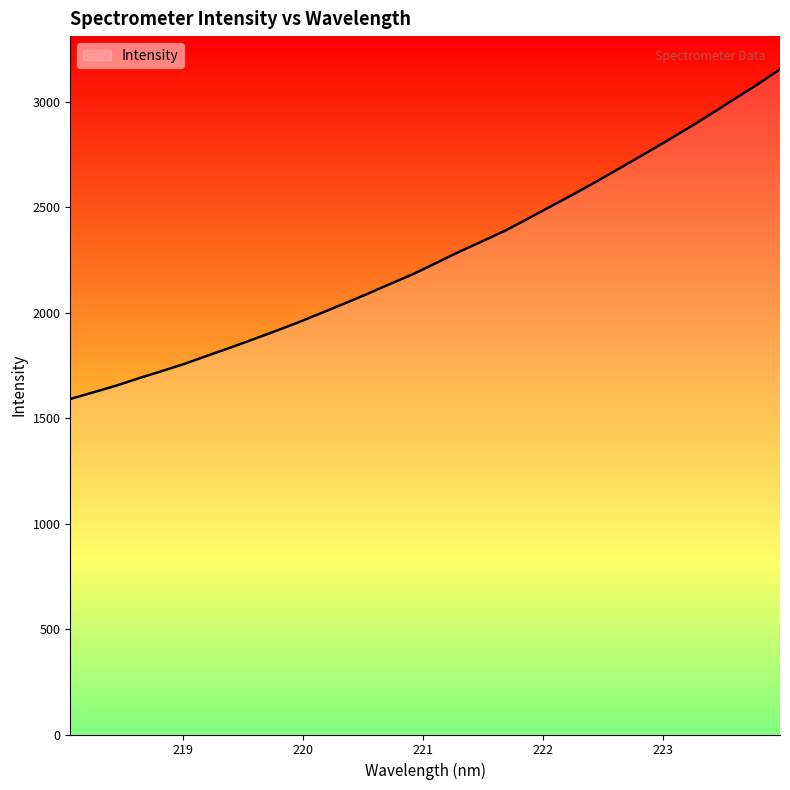

What is the minimum value shown in the chart?

1590.8